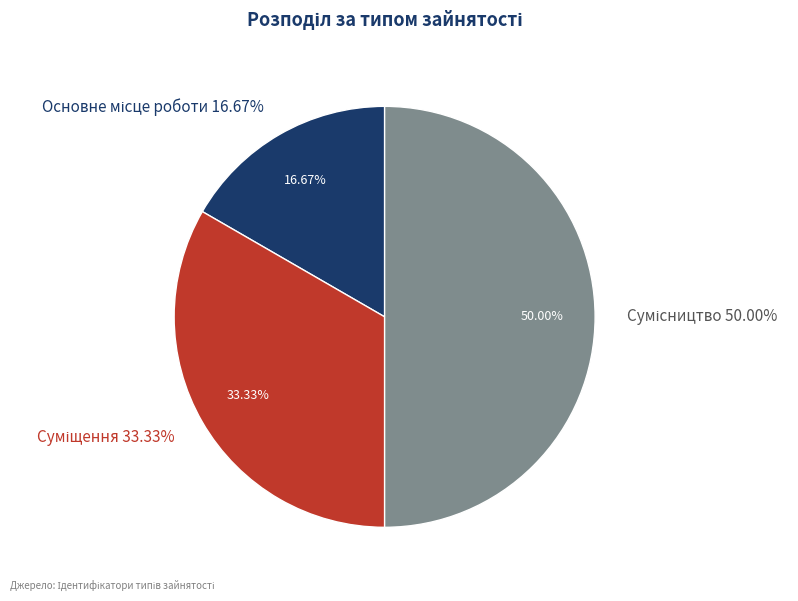

True or false: Сумісництво accounts for 50% of the total.

True